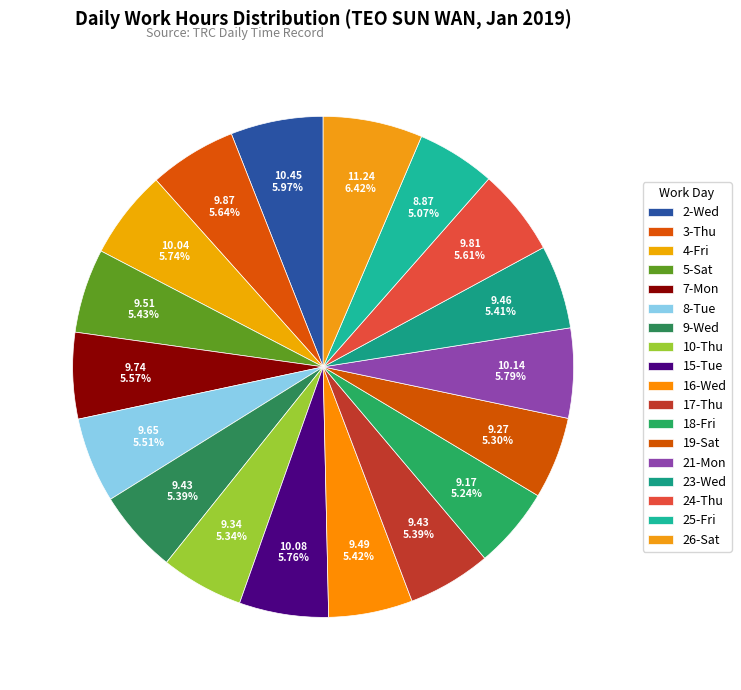

To the nearest percent, what portion does 17-Thu represent?

5%